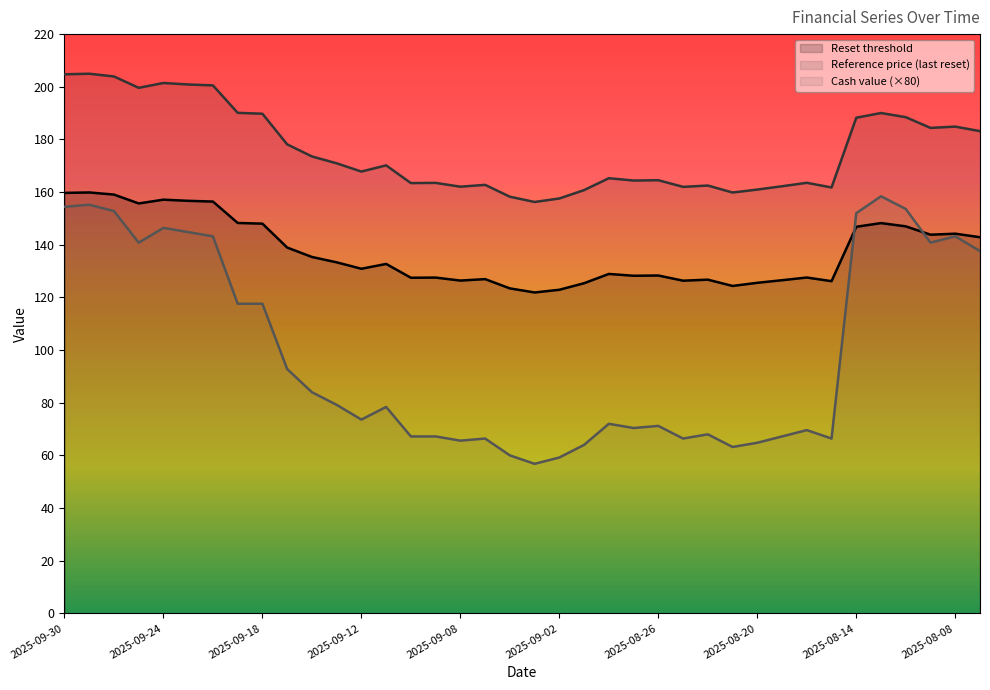

In Cash value, how many points are higher than both neighbors (excluding endpoints)?

10